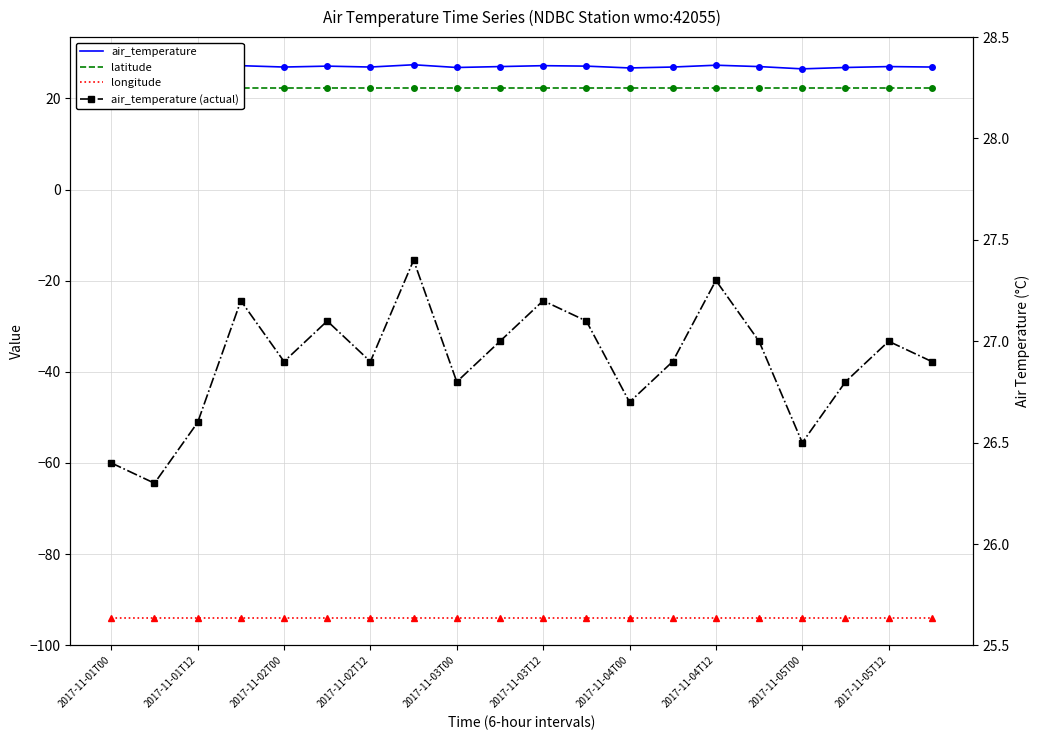

Which series has the largest range (max minus min)?

air_temperature